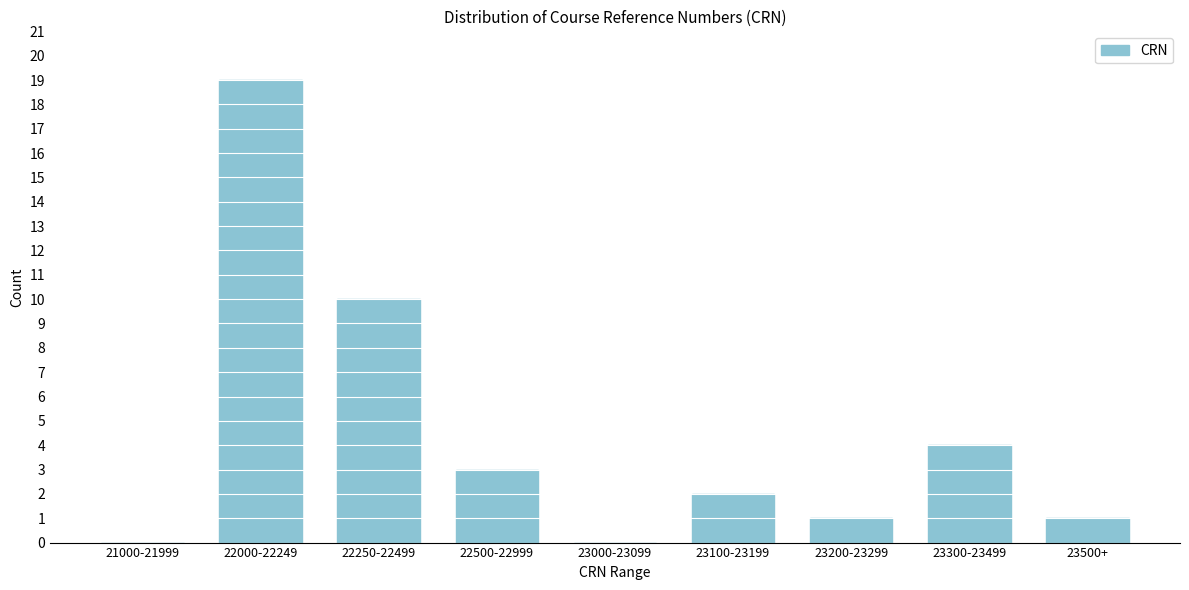

Reading right to left, list all the values displayed in this chart.

23500+=1	23300-23499=4	23200-23299=1	23100-23199=2	23000-23099=0	22500-22999=3	22250-22499=10	22000-22249=19	21000-21999=0